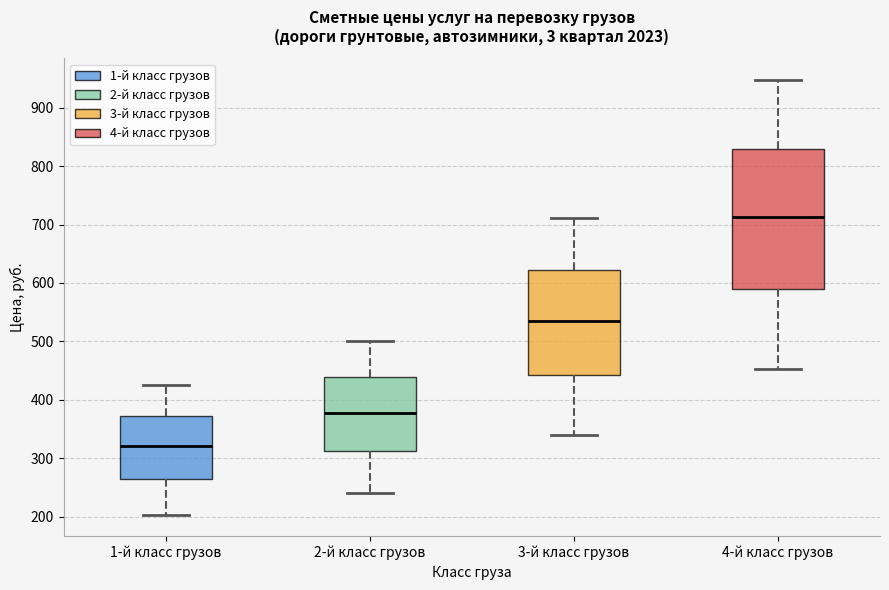

Comparing the boxes themselves (not the whiskers), which one is the tallest?

4-й класс грузов